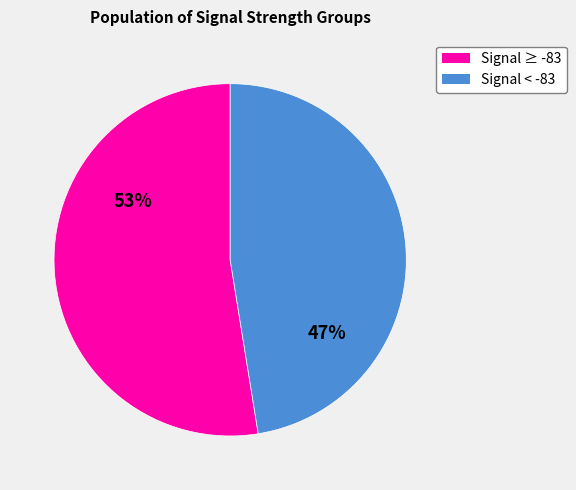

Is it true that Signal < -83 is 47% of the pie?

True